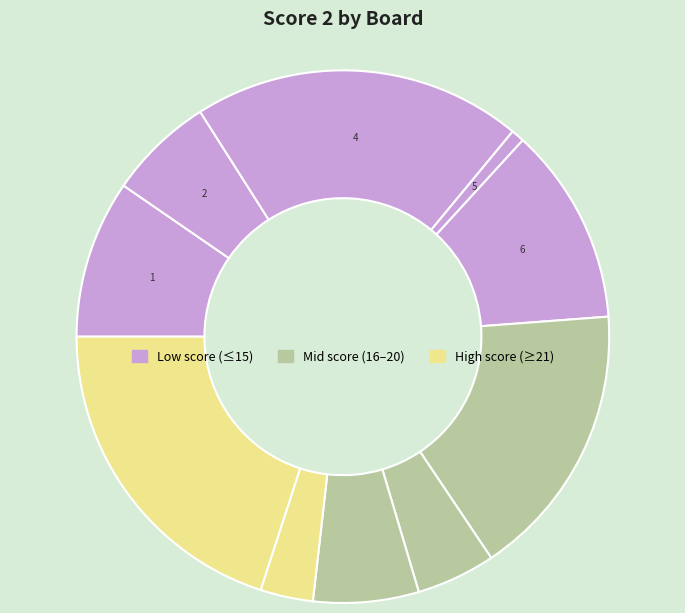

Is there a majority slice in this chart?

No